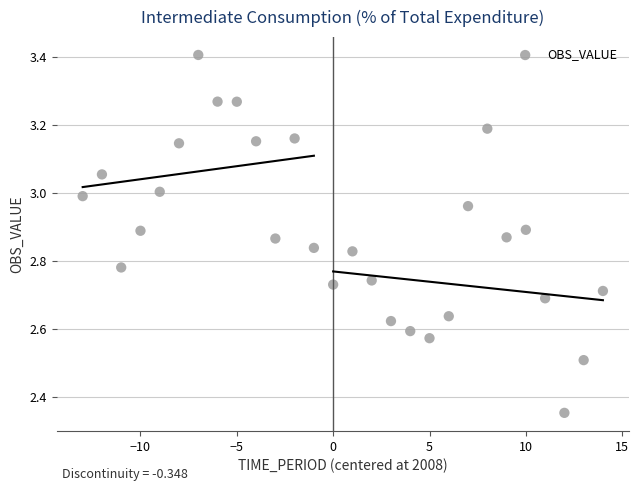

What is the range of X values (max minus min)?

27.0